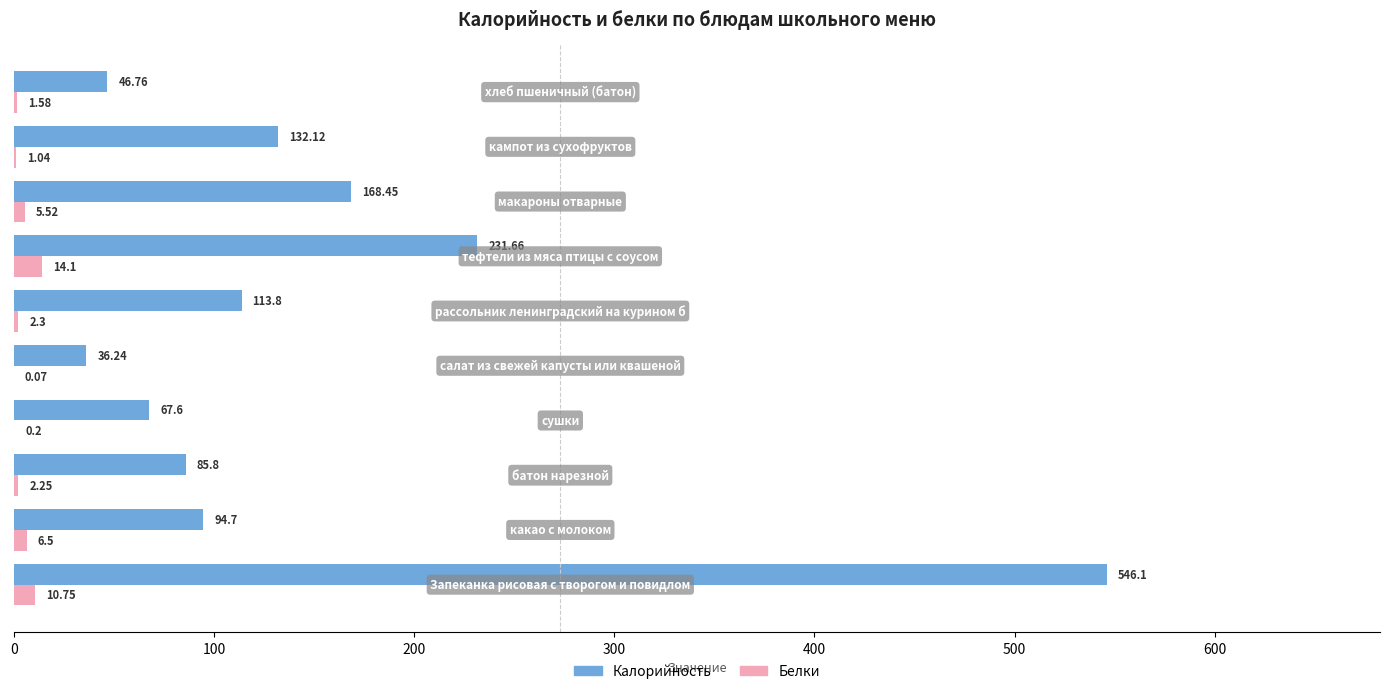

What is the sum of all Калорийность values?

1523.2